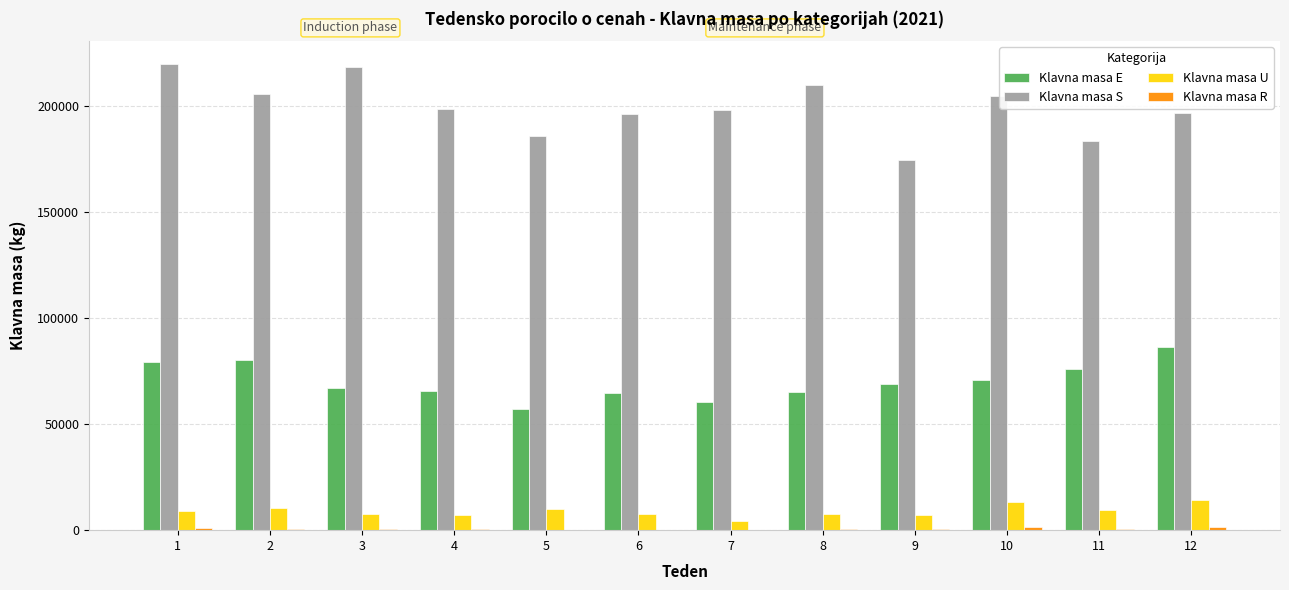

Which series has the largest range (max minus min)?

Klavna masa S